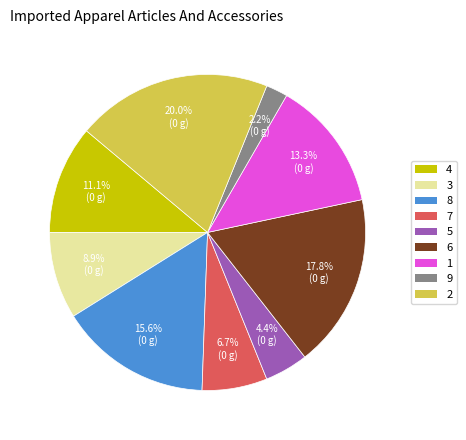

What is the total percentage of 2 and 7?

26.7%